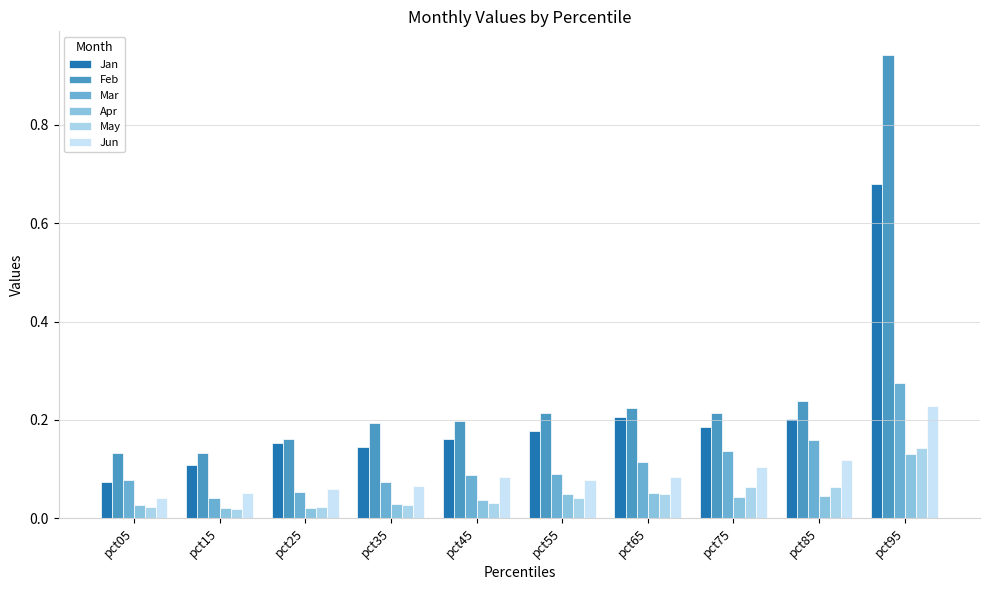

What are all the series names shown in the legend?

Jan, Feb, Mar, Apr, May, Jun